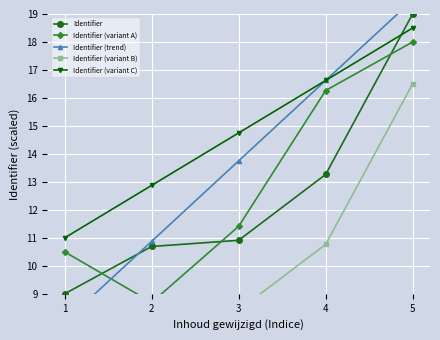

What is the highest value of the Identifier (trend) series?

19.5